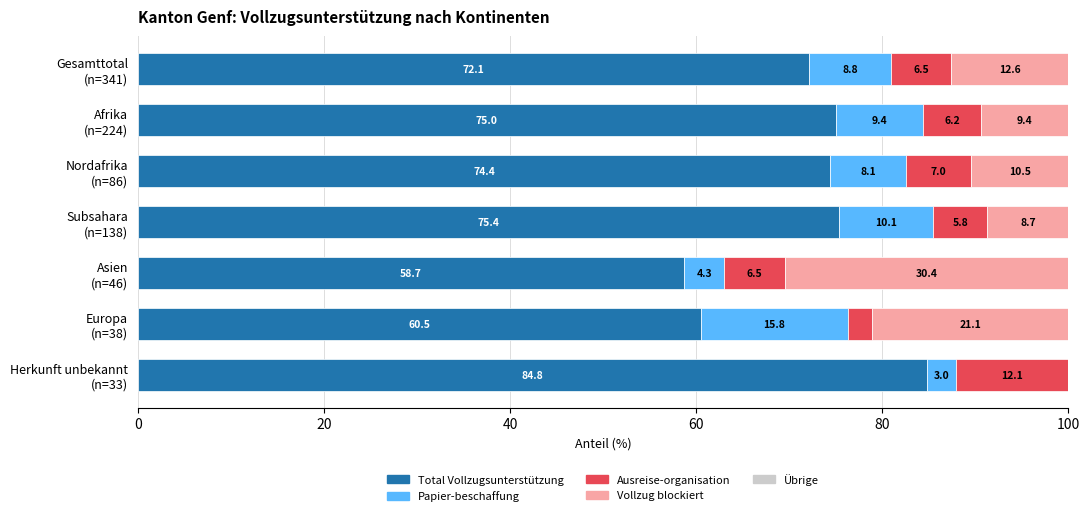

How many values in the Total Vollzugsunterstützung series exceed 74?

4